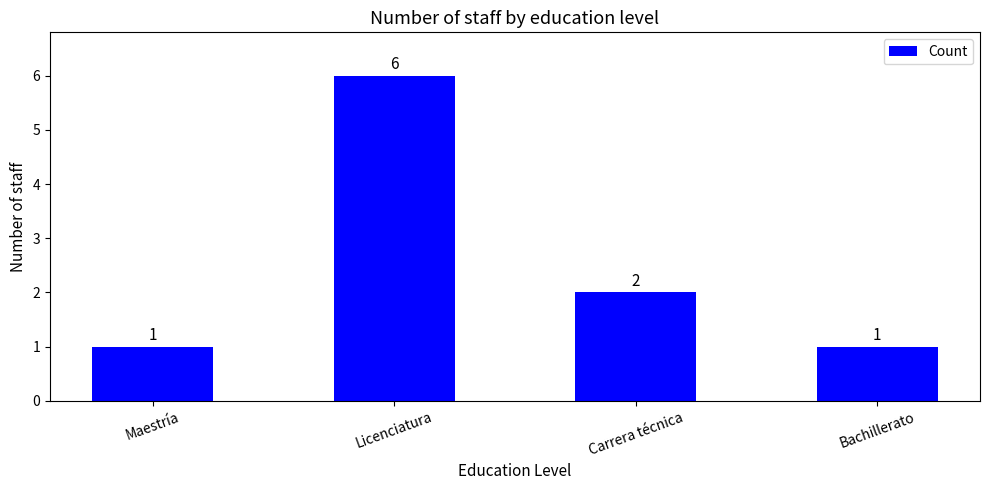

What is the minimum value shown in the chart?

1